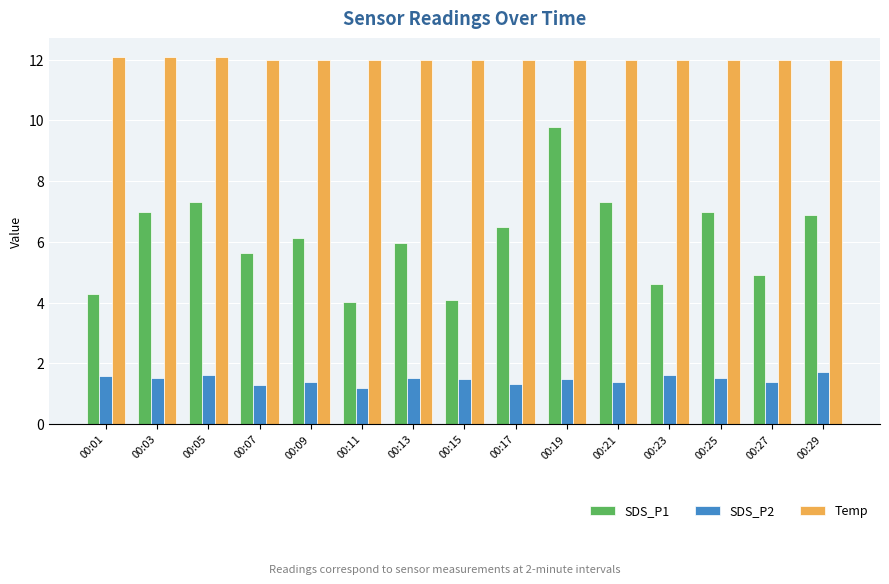

What is the maximum value for SDS_P2?

1.7